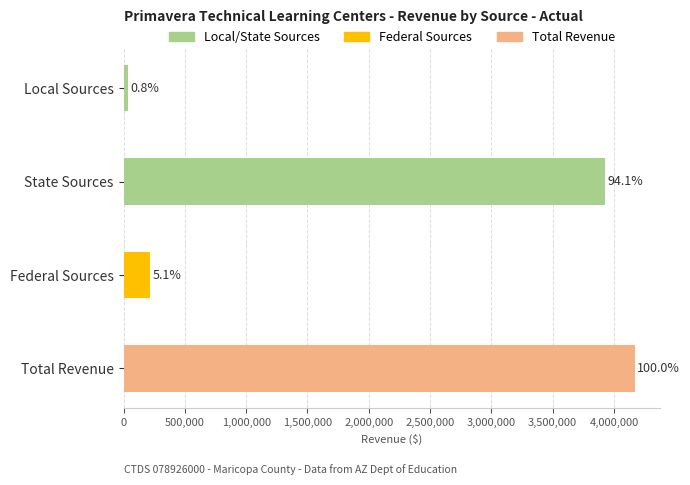

The State Sources series shows 0 at Total Revenue. True or false?

True